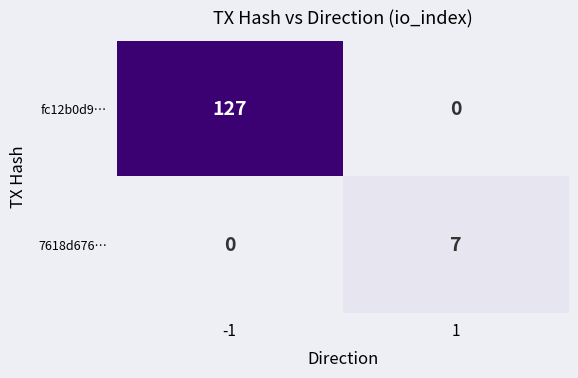

Which series changed the most between -1 and 1?

fc12b0d9…